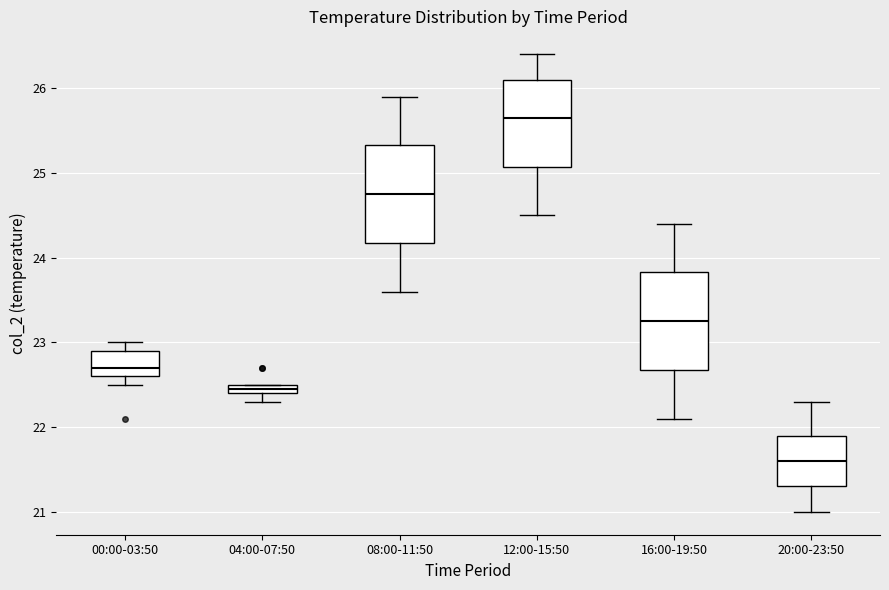

Which box's median line is the lowest?

20:00-23:50